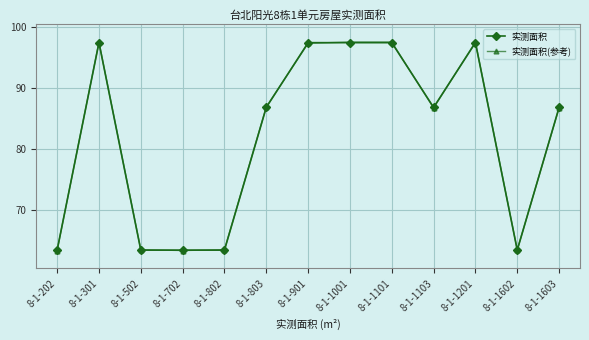

Is the value of 实测面积(参考) at 8-1-1103 greater than the value of 实测面积 at 8-1-702?

Yes